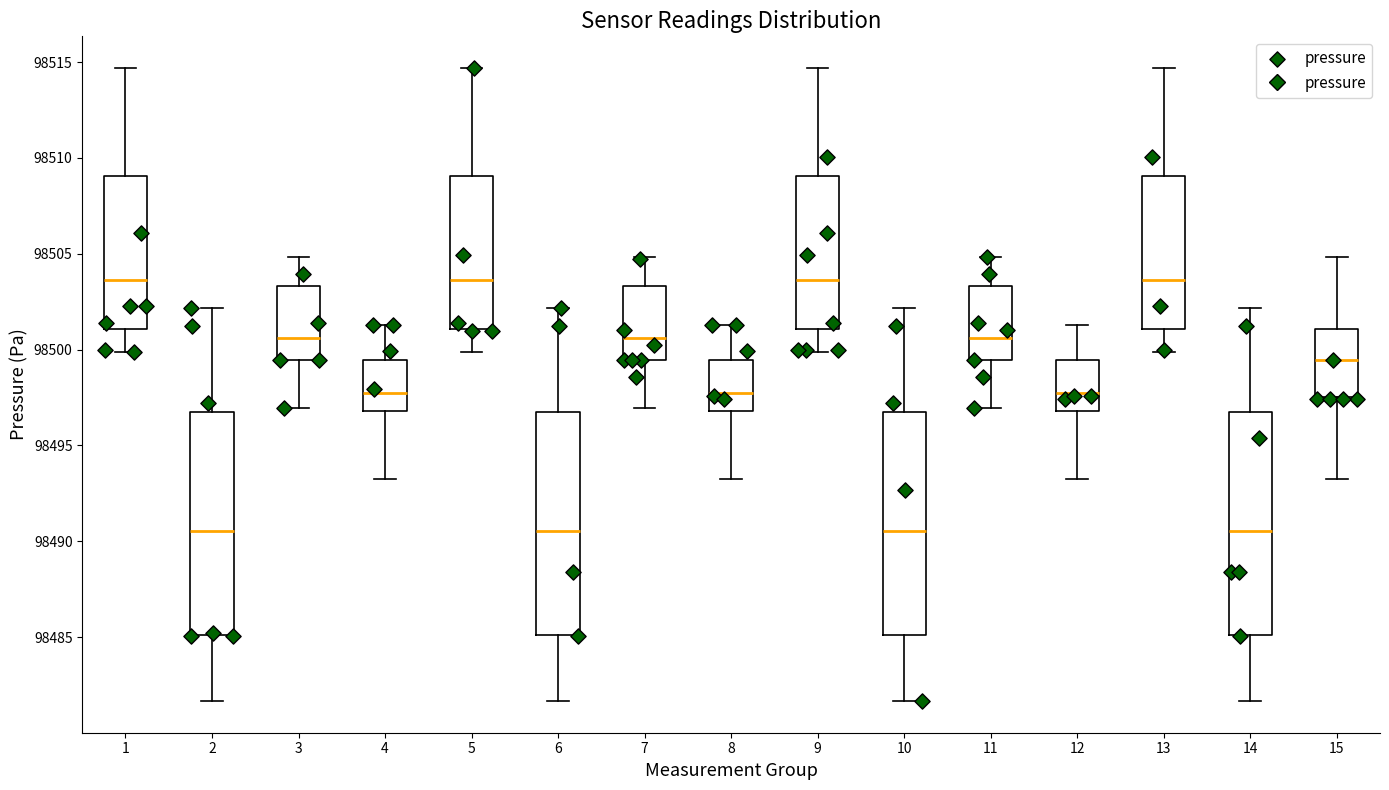

Reading left to right, transcribe this box plot: for each box, give where its median line is, the range the box spans, and where its two whiskers end, as read against the y-axis. The values are not printed on the chart, so give them approximately, as read against the axis.

1: median 98503.5, box 98501.0 to 98509.0, whiskers 98500.0 to 98514.5
2: median 98490.5, box 98485.0 to 98496.5, whiskers 98481.5 to 98502.0
3: median 98500.5, box 98499.5 to 98503.5, whiskers 98497.0 to 98505.0
4: median 98498.0, box 98497.0 to 98499.5, whiskers 98493.0 to 98501.5
5: median 98503.5, box 98501.0 to 98509.0, whiskers 98500.0 to 98514.5
6: median 98490.5, box 98485.0 to 98496.5, whiskers 98481.5 to 98502.0
7: median 98500.5, box 98499.5 to 98503.5, whiskers 98497.0 to 98505.0
8: median 98498.0, box 98497.0 to 98499.5, whiskers 98493.0 to 98501.5
9: median 98503.5, box 98501.0 to 98509.0, whiskers 98500.0 to 98514.5
10: median 98490.5, box 98485.0 to 98496.5, whiskers 98481.5 to 98502.0
11: median 98500.5, box 98499.5 to 98503.5, whiskers 98497.0 to 98505.0
12: median 98498.0, box 98497.0 to 98499.5, whiskers 98493.0 to 98501.5
13: median 98503.5, box 98501.0 to 98509.0, whiskers 98500.0 to 98514.5
14: median 98490.5, box 98485.0 to 98496.5, whiskers 98481.5 to 98502.0
15: median 98499.5, box 98497.5 to 98501.0, whiskers 98493.0 to 98505.0